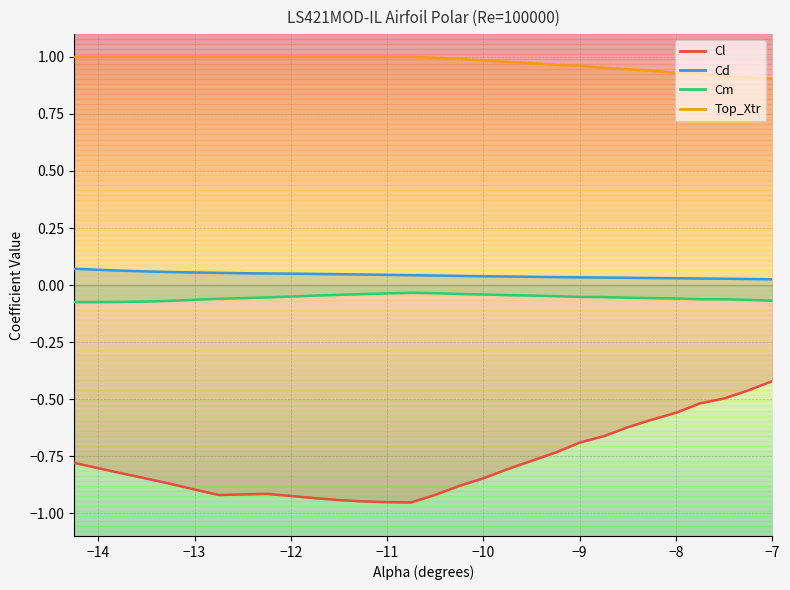

Is it true that Top_Xtr equals 1.6 at -7.75?

False